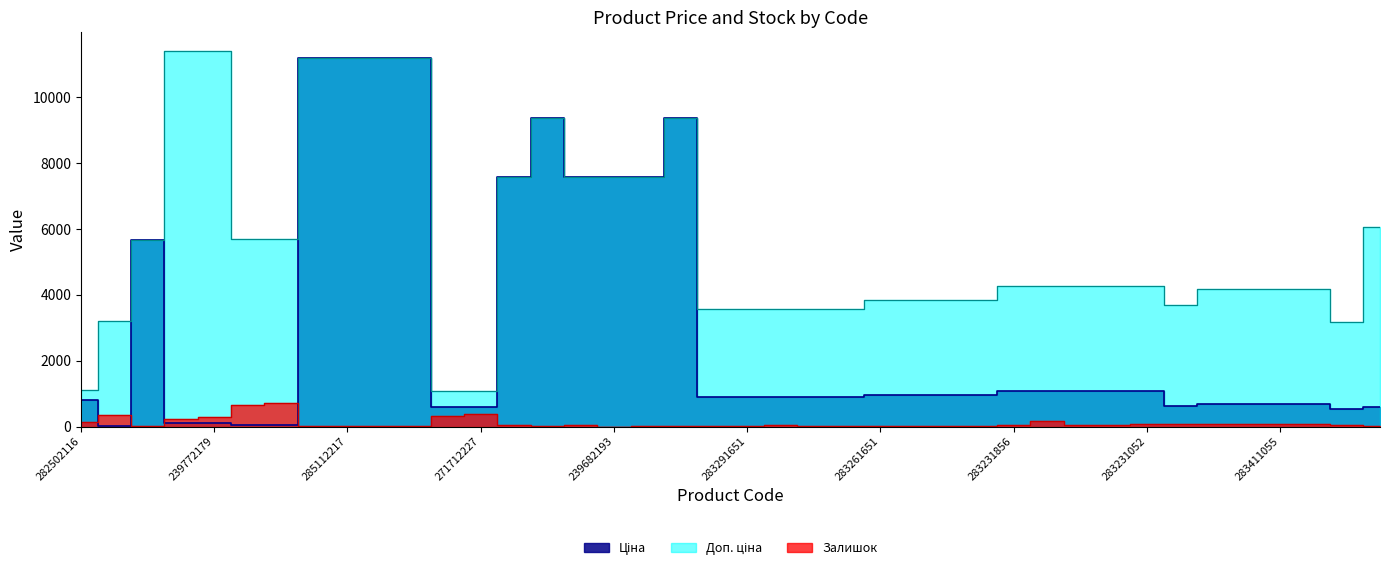

True or false: Залишок and Доп. ціна cross at least once.

False